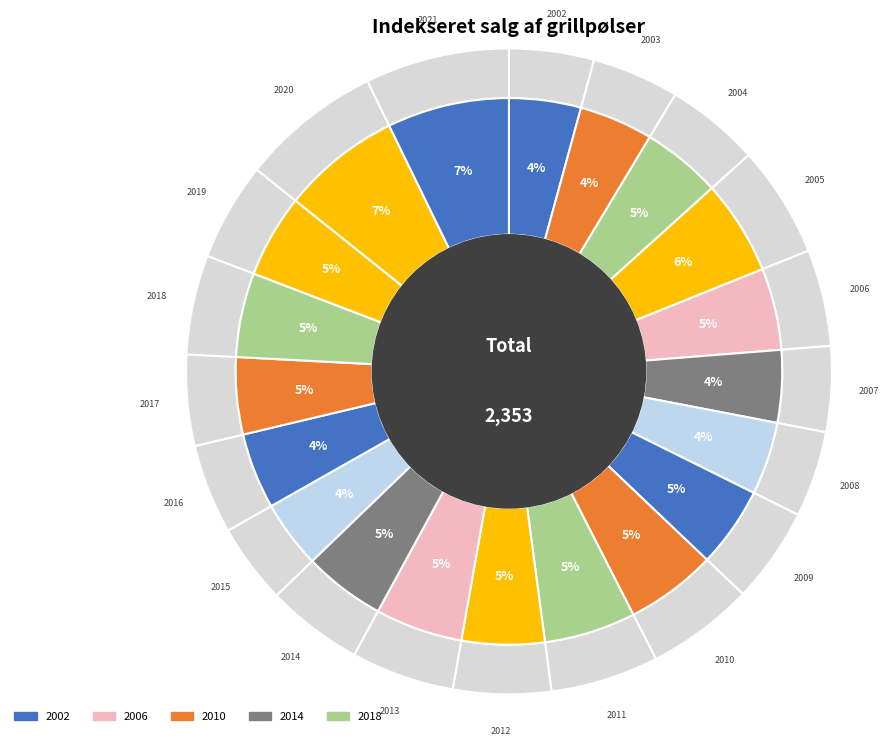

Which slice is the largest?

2021